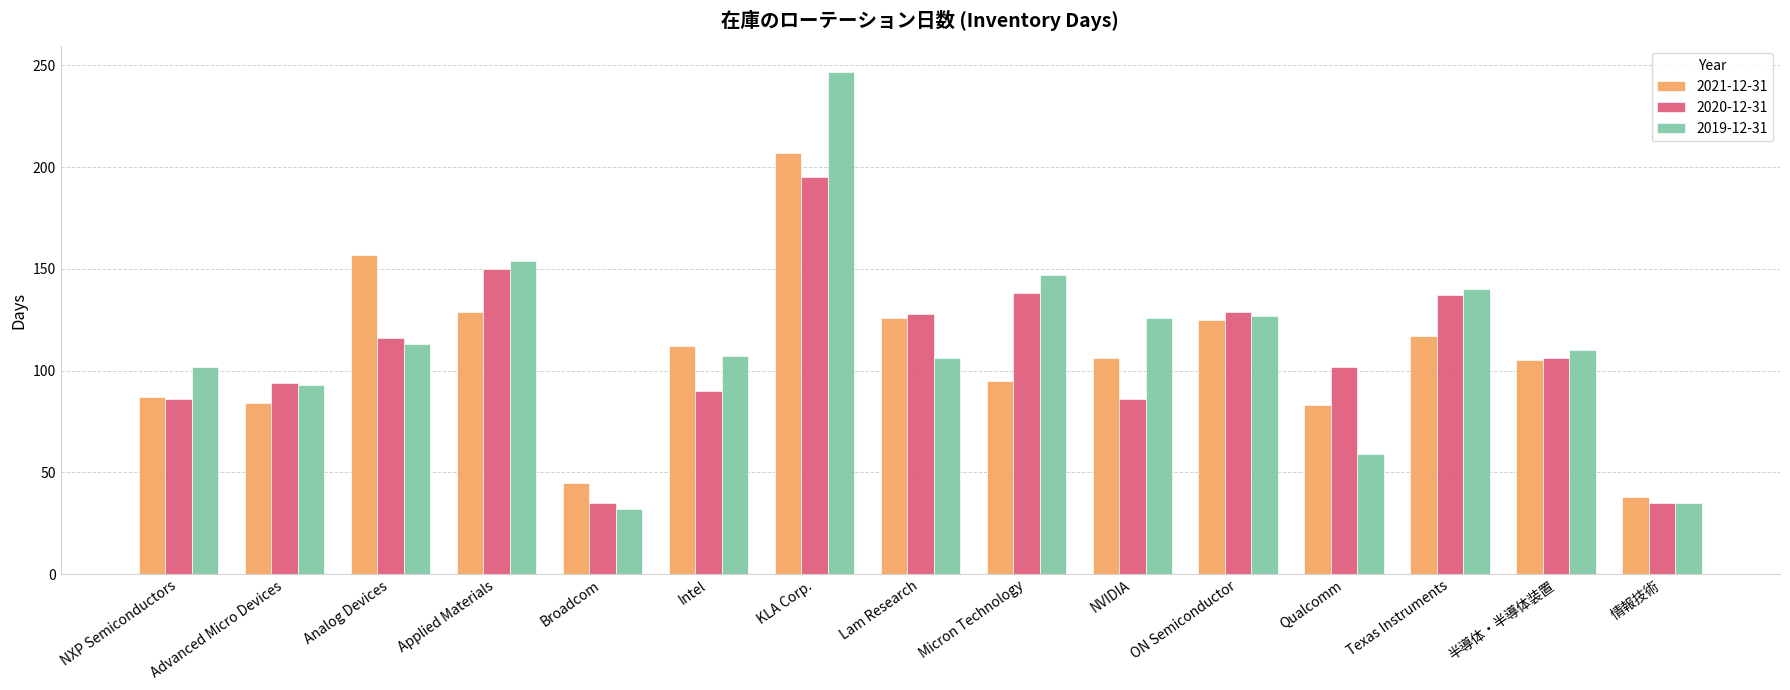

What is the difference between the 2020-12-31 values at NXP Semiconductors and Intel?

4